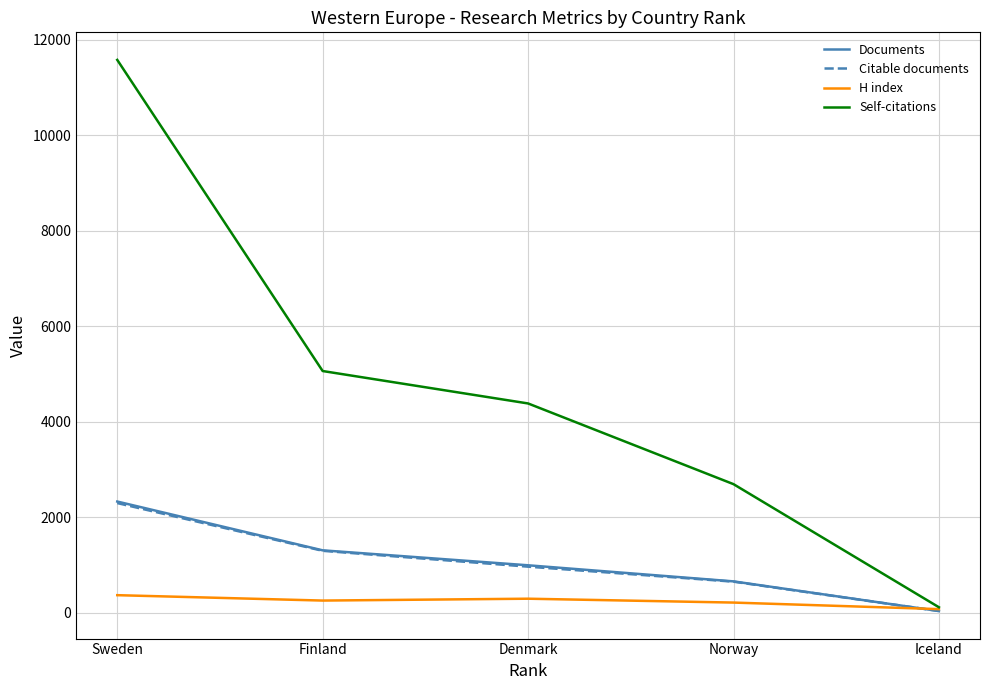

True or false: Citable documents has a value of 651 at Norway.

True